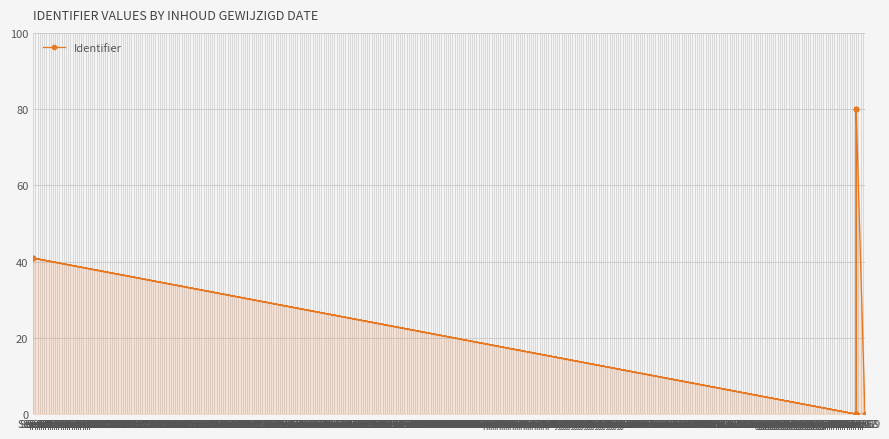

What is the maximum value shown in the chart?

80.0